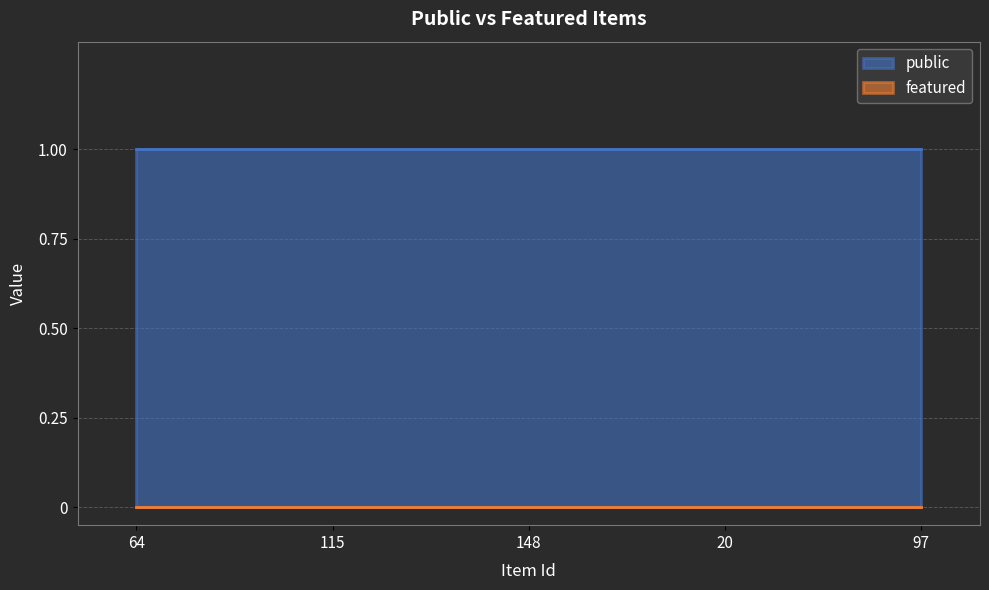

Rank the series at 97 from highest to lowest value.

public, featured